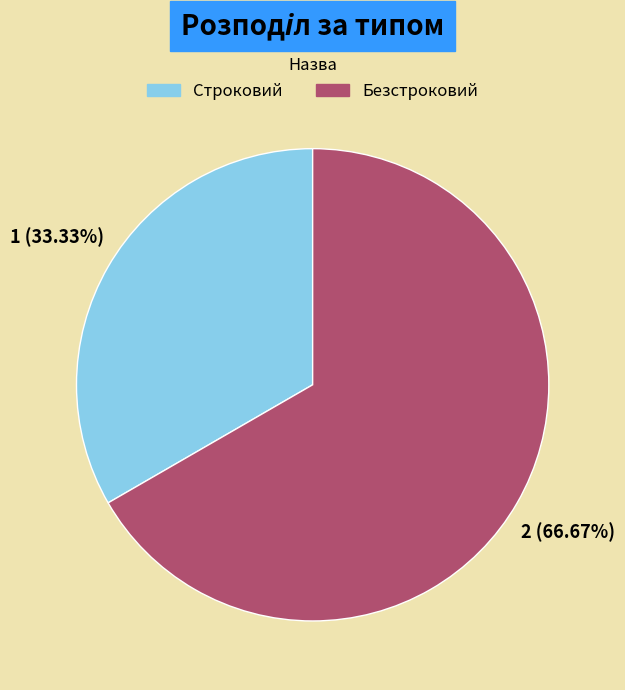

To the nearest percent, what percentage of the pie is Строковий?

33%